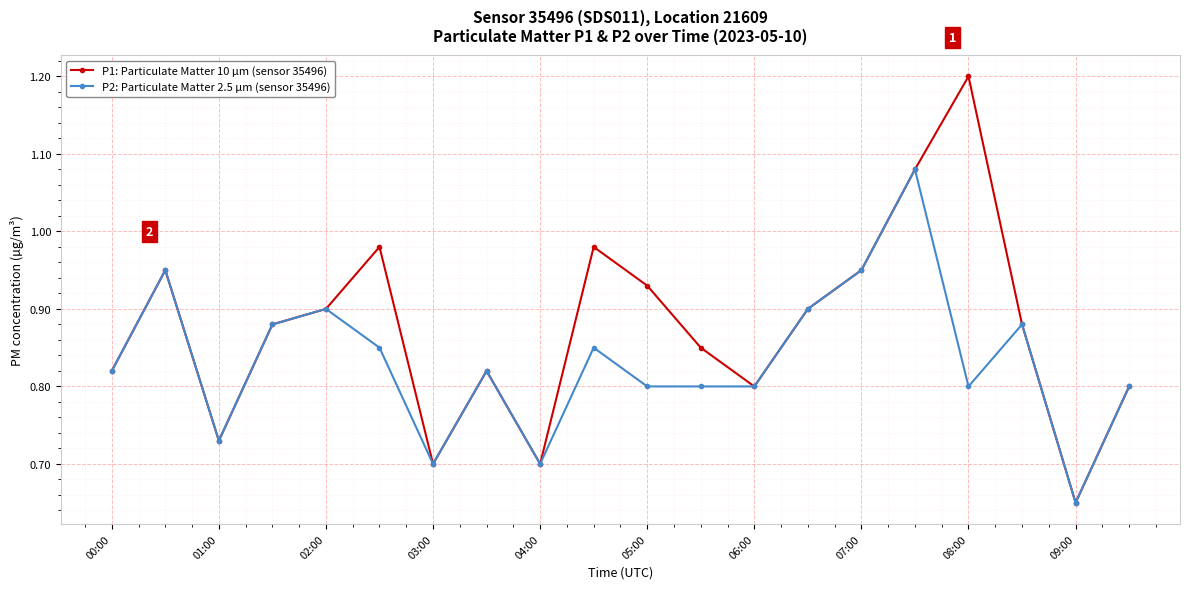

How many lines are shown in the chart?

2